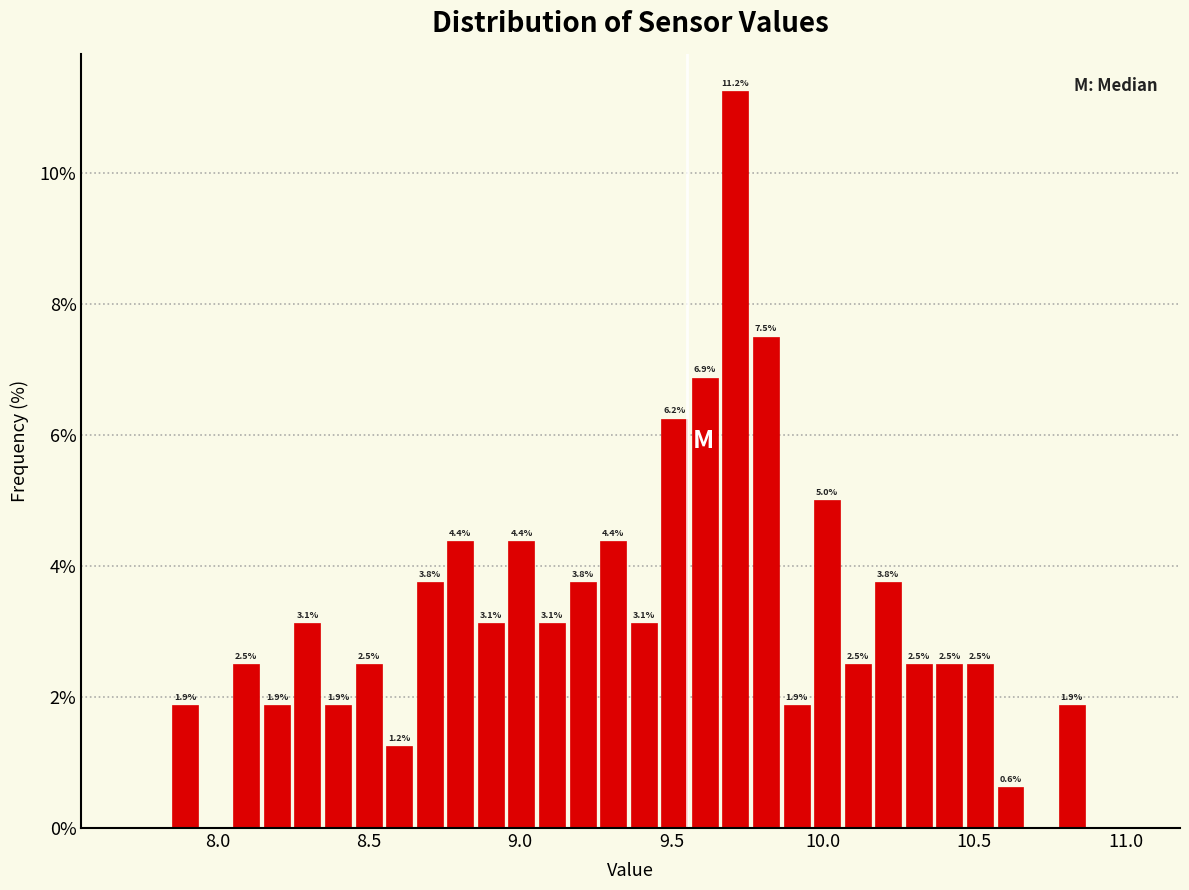

Read against the x-axis, roughly where is the centre of the tallest bar?

9.70